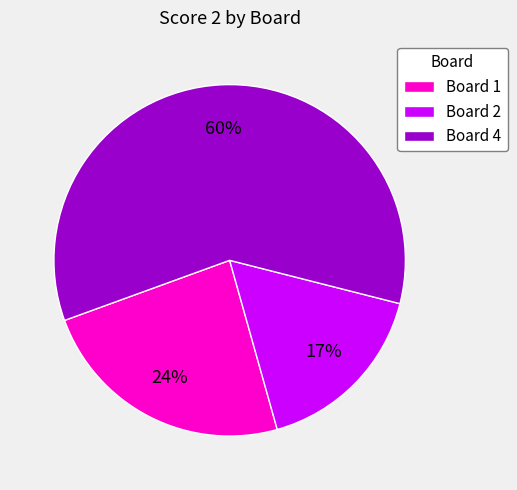

Do Board 1 and Board 4 together represent more than half of the pie?

Yes